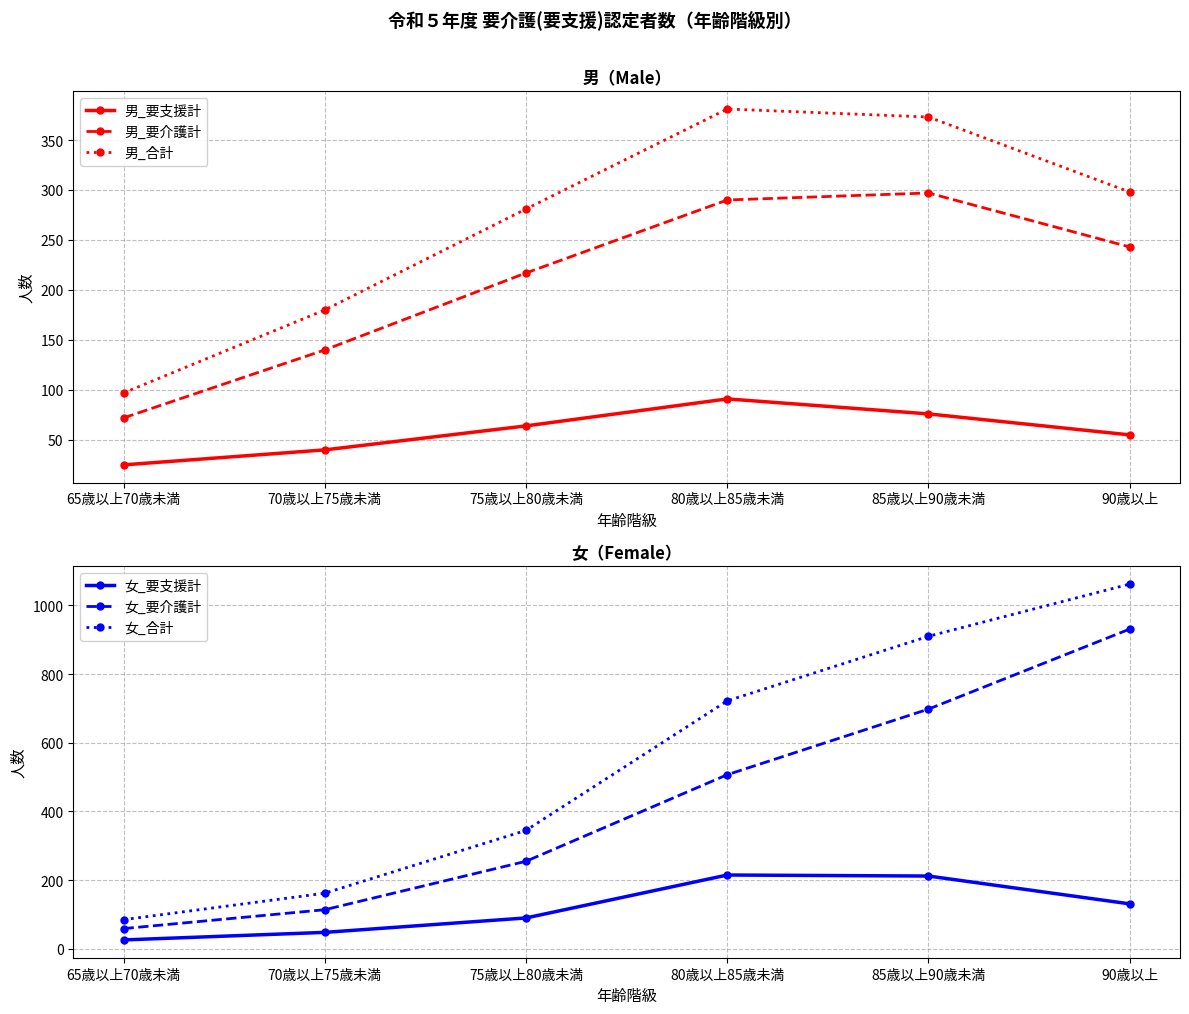

What is the difference between the maximum and minimum values in the 女_合計 series?

977